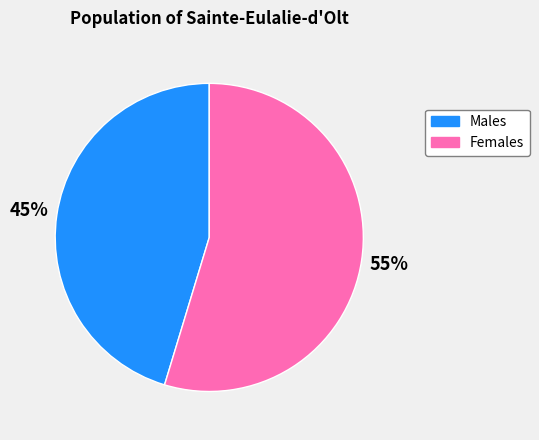

To the nearest percent, what is the average slice percentage?

50%